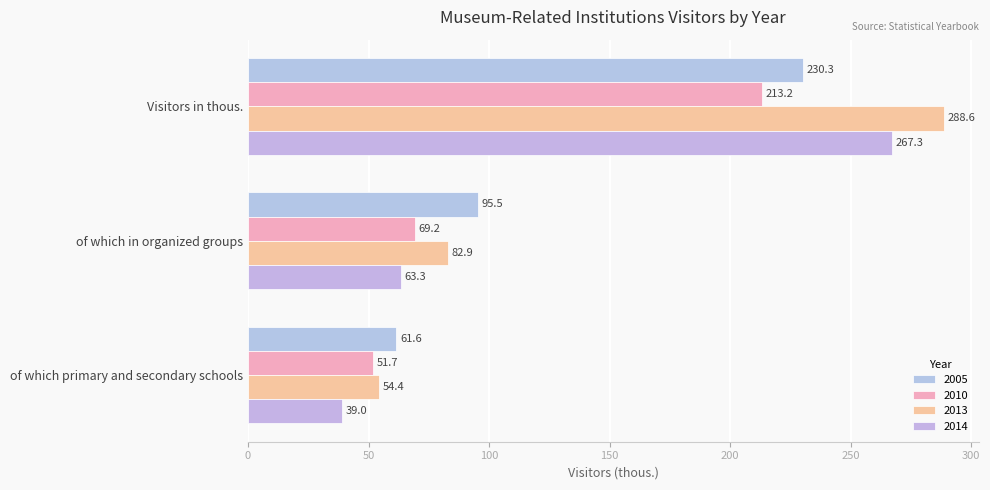

How many data points in 2005 are less than 95?

1